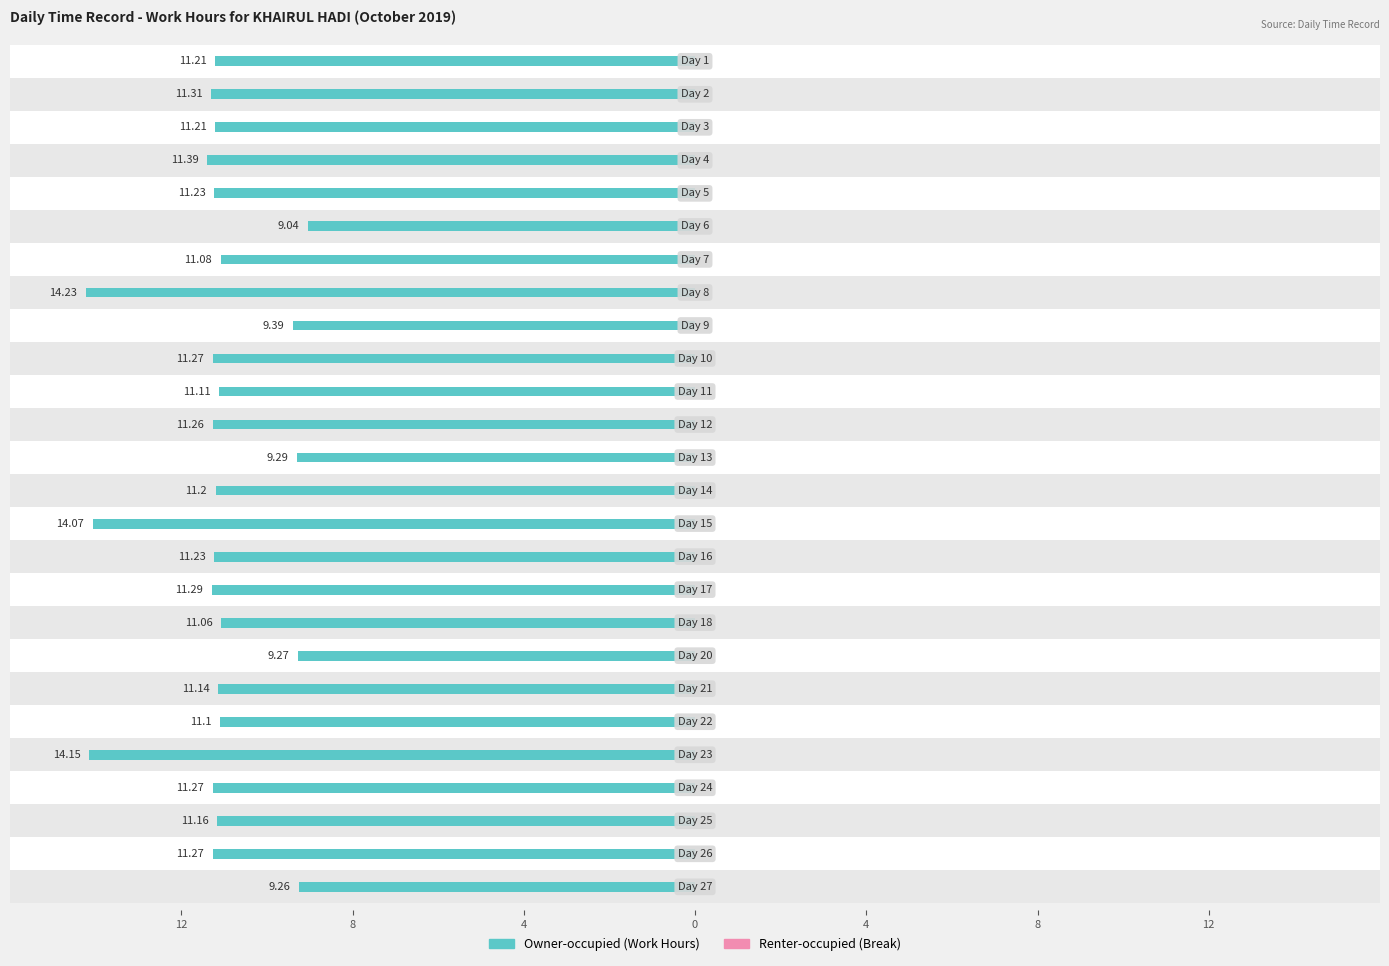

Reading left to right, extract all data points from this chart.

Owner-occupied: -11.2	-11.3	-11.2	-11.4	-11.2	-9.0	-11.1	-14.2	-9.4	-11.3	-11.1	-11.3	-9.3	-11.2	-14.1	-11.2	-11.3	-11.1	-9.3	-11.1	-11.1	-14.2	-11.3	-11.2	-11.3	-9.3
Renter-occupied: 0.3	0.3	0.3	0.3	0.3	0.3	0.3	0.3	0.3	0.3	0.3	0.3	0.3	0.3	0.3	0.3	0.3	0.3	0.3	0.3	0.3	0.3	0.3	0.3	0.3	0.3